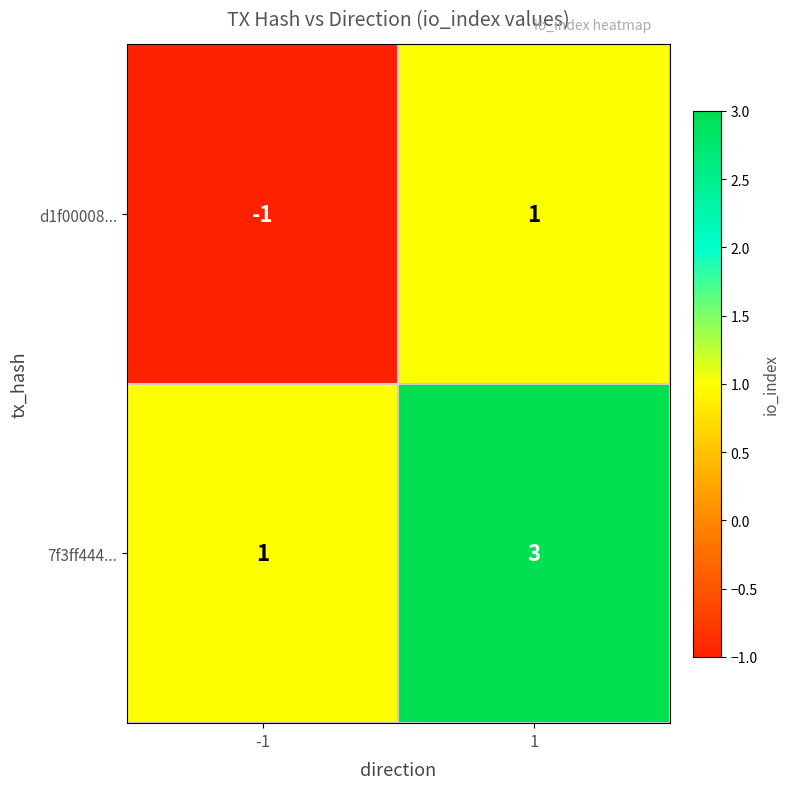

Count the number of data series in this chart.

2